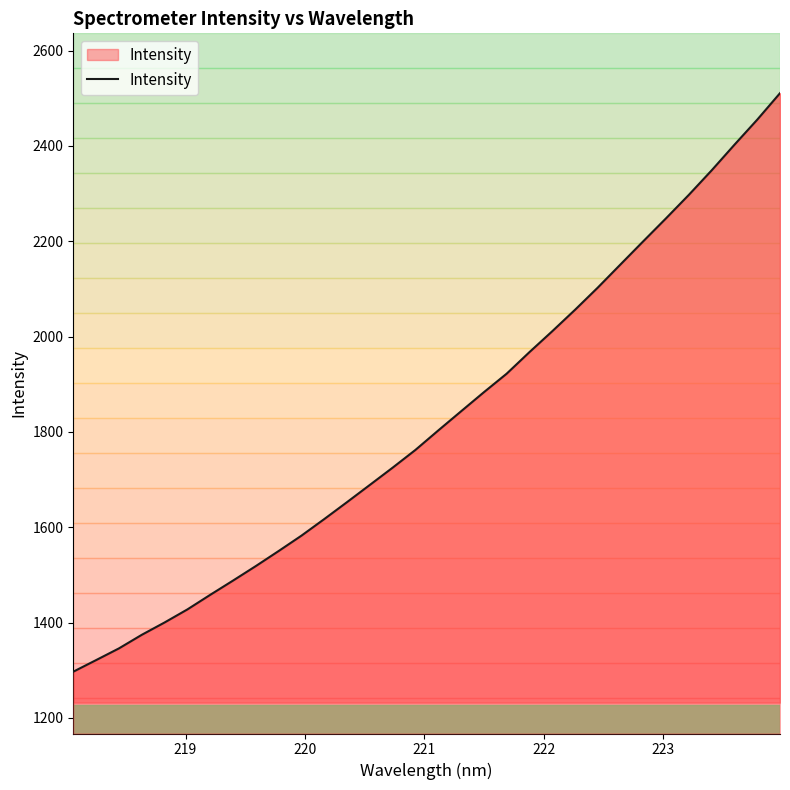

What is the difference between the maximum and second lowest values?

1189.5